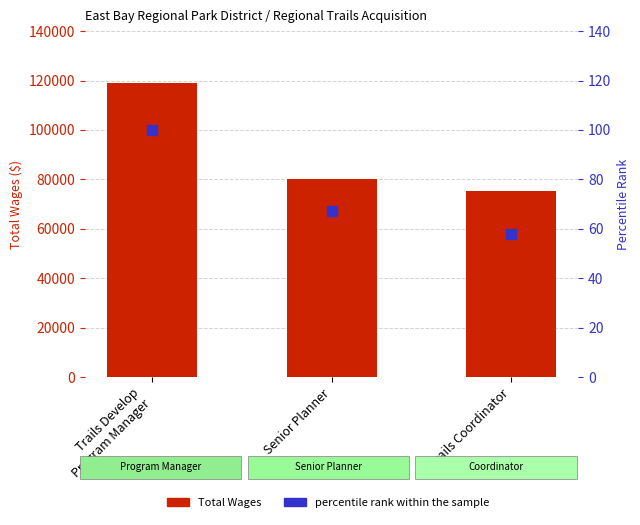

At how many categories does at least one series exceed 51655?

3